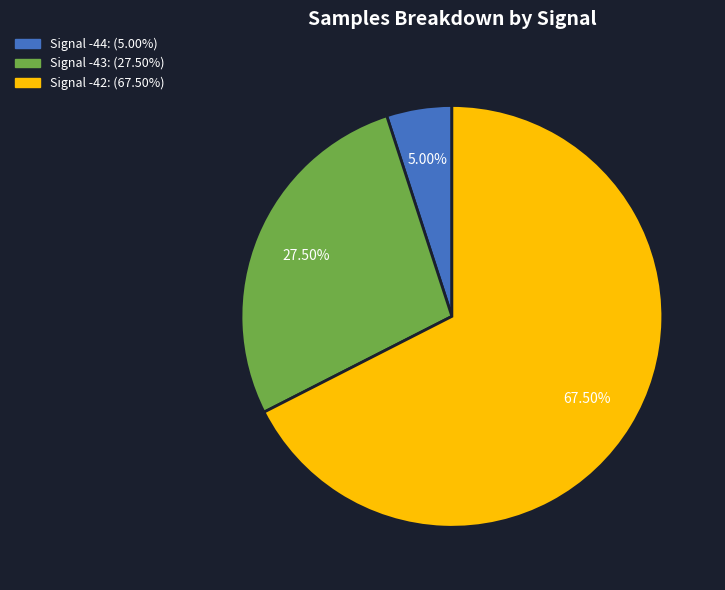

To the nearest percent, what is the average slice percentage?

33%